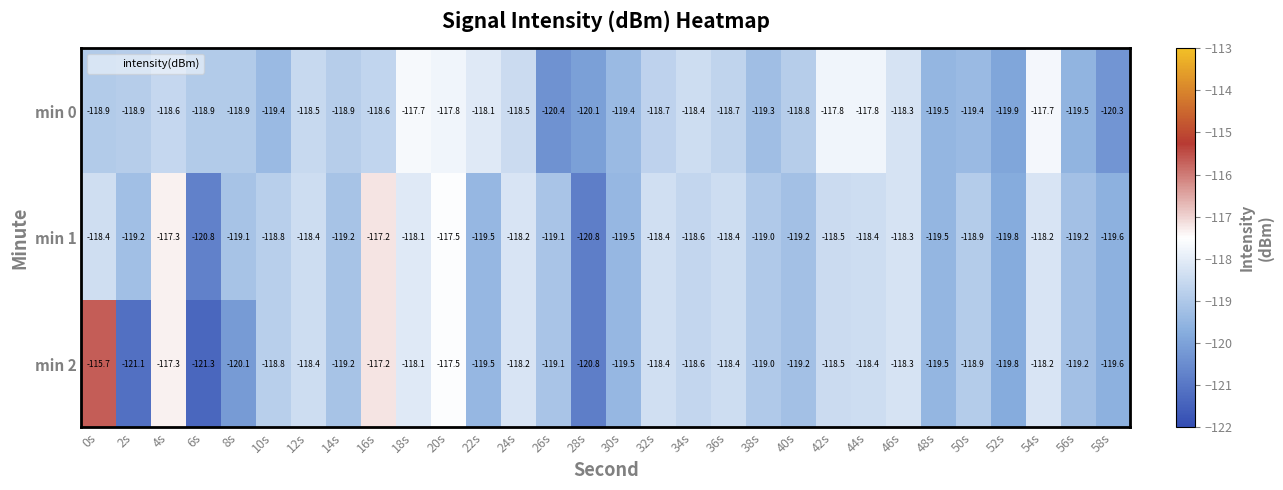

What is the total value across all series at 54s?

-354.1